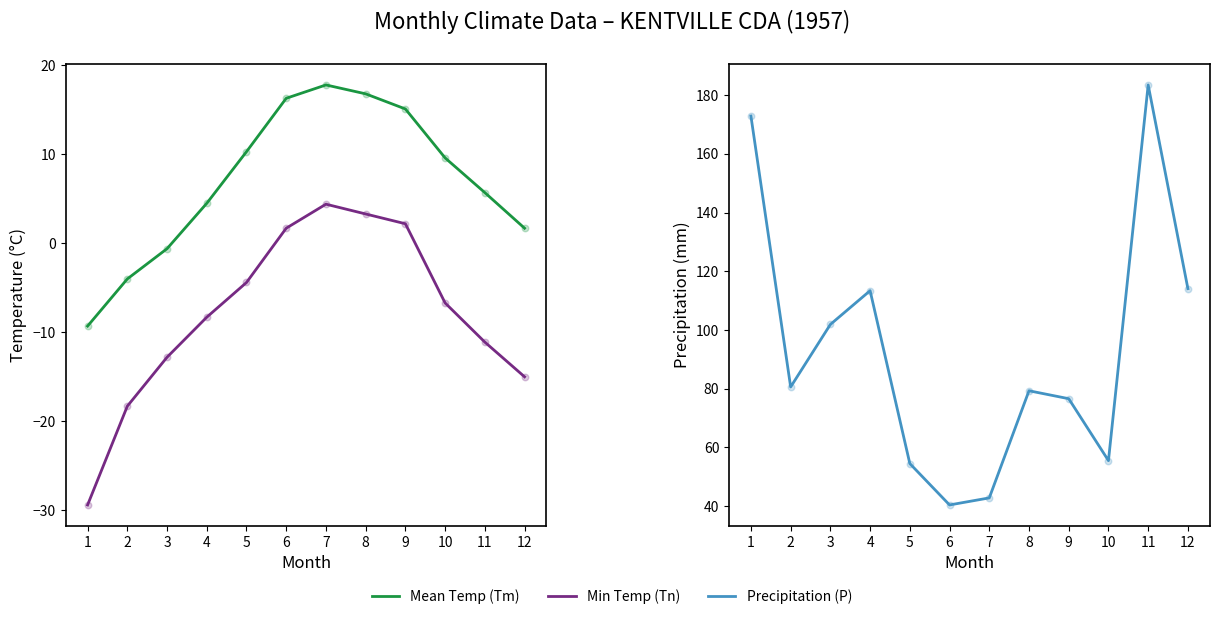

At how many categories does at least one series exceed -1?

12